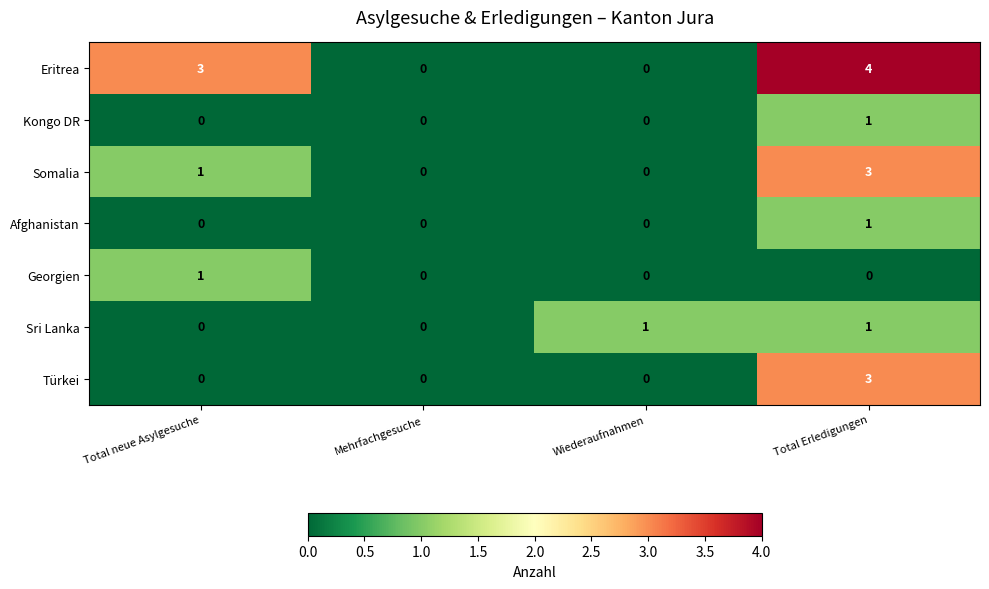

Count the Somalia values in the range 0 to 3.

4